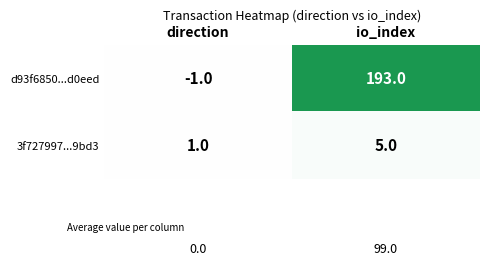

Is it true that 3f727997...9bd3 equals 8 at io_index?

False